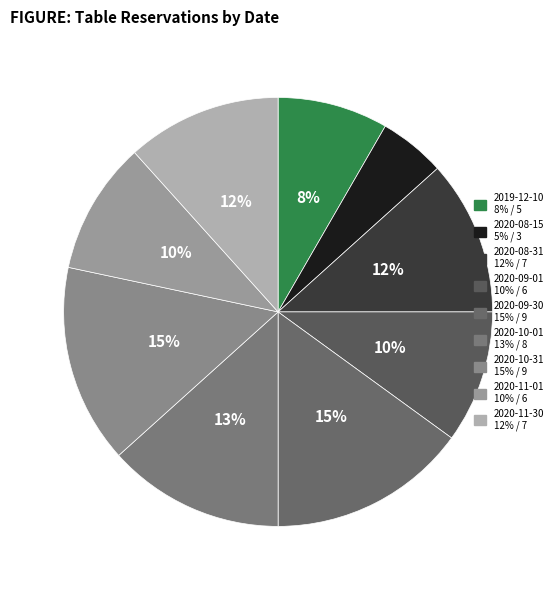

To the nearest percent, what percentage of the pie is 2020-10-31?

15%